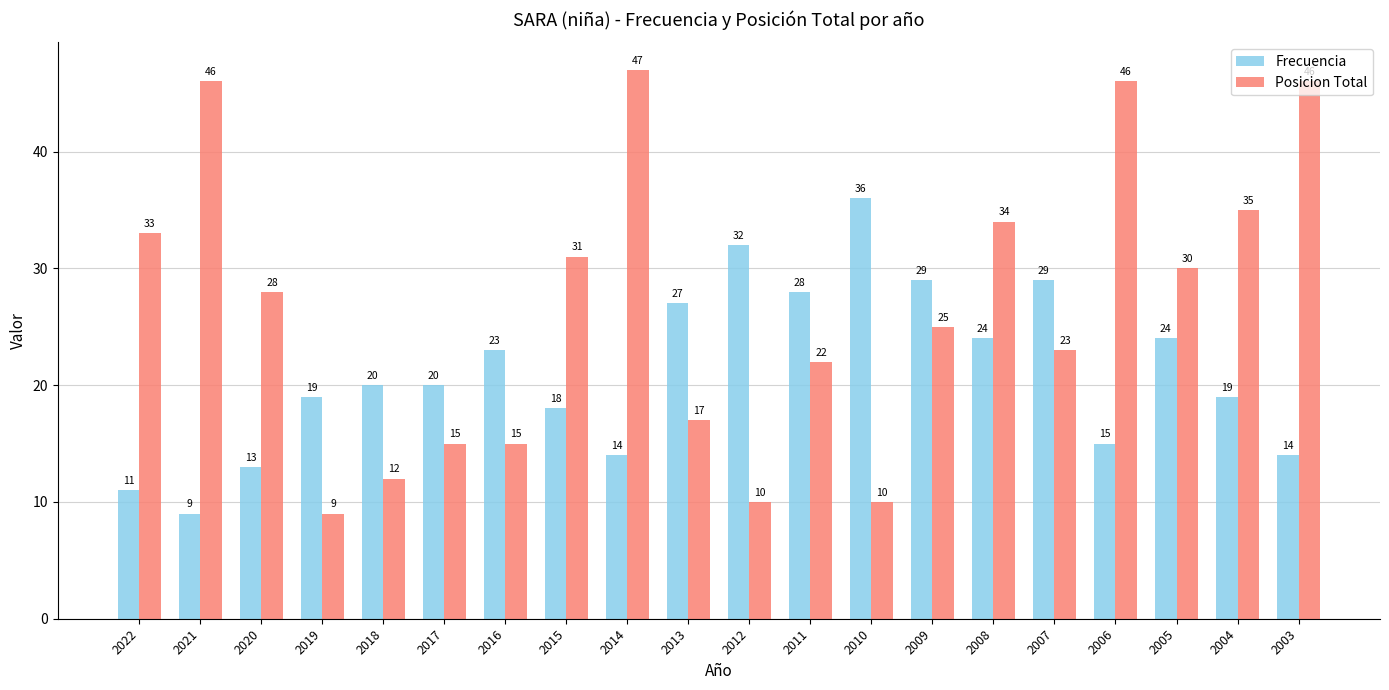

What is the sum of all Frecuencia values?

424